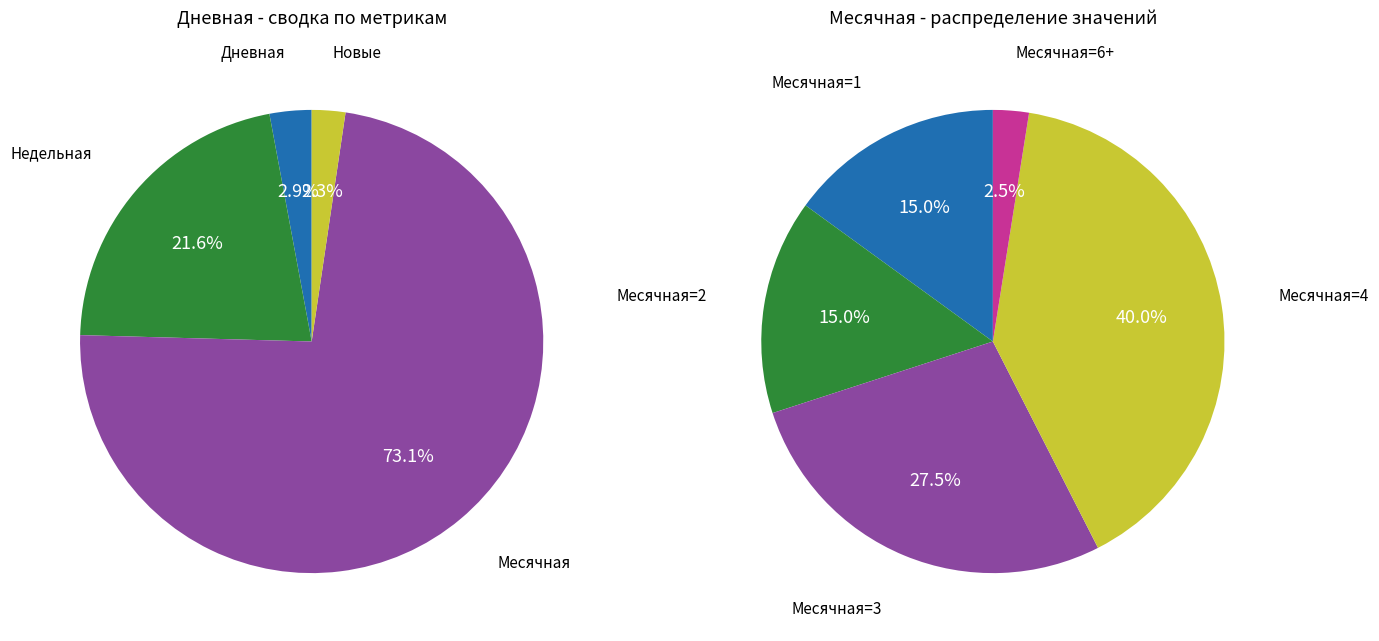

Is it true that 8 is 3% of the pie?

True